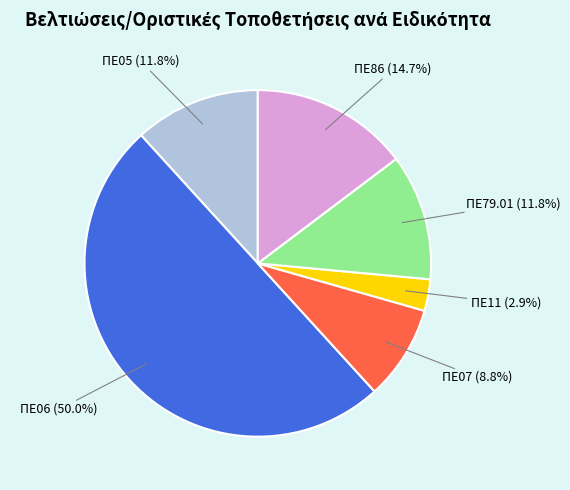

Which has a higher value, ΠΕ06 or ΠΕ05?

ΠΕ06